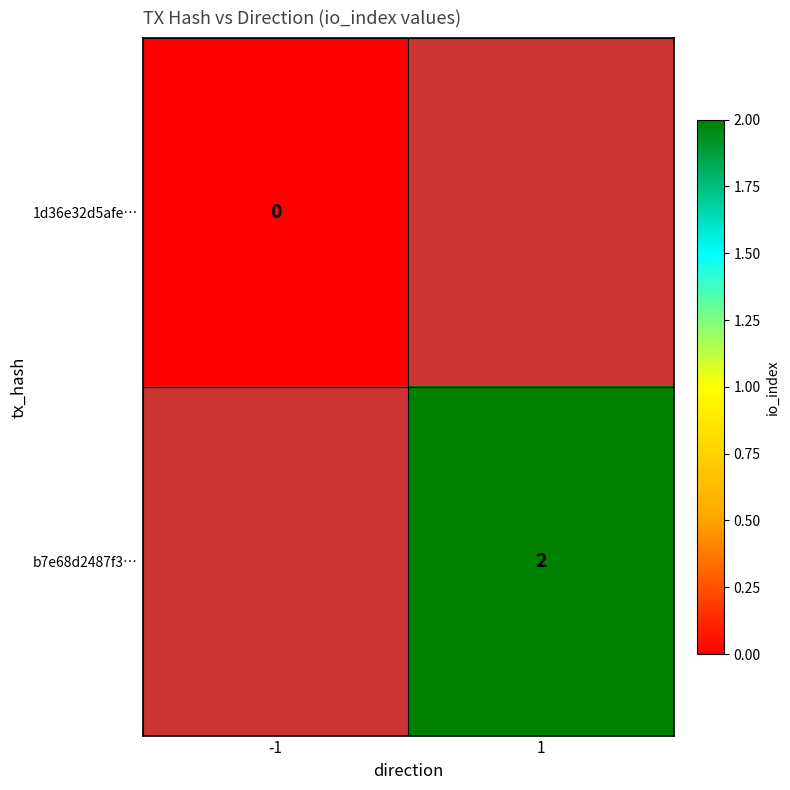

Is it true that b7e68d2487f3… equals 1 at 1?

False